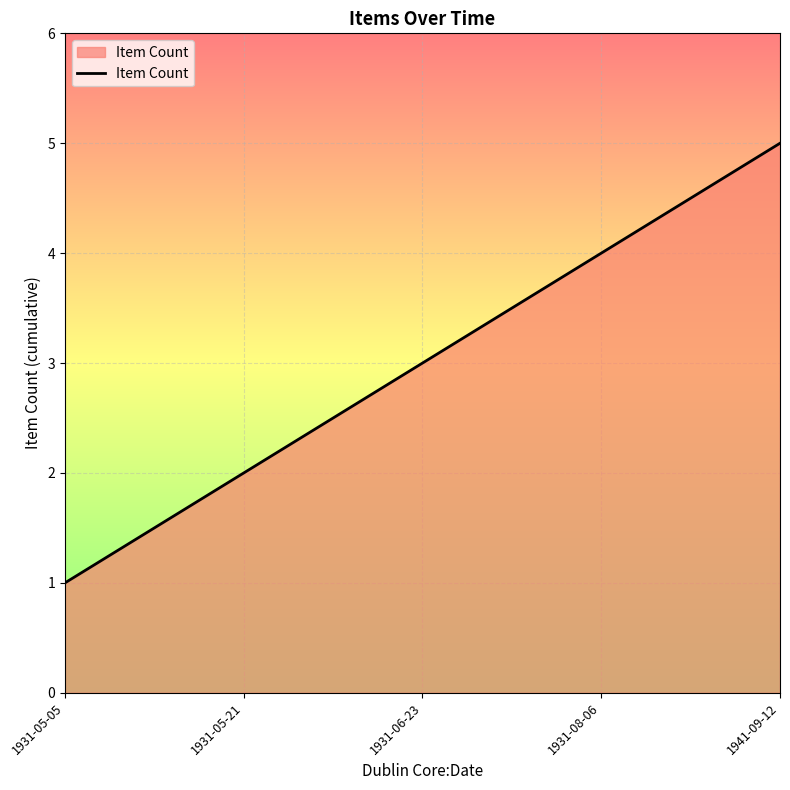

Which has a higher value, 1931-05-21 or 1931-05-05?

1931-05-21